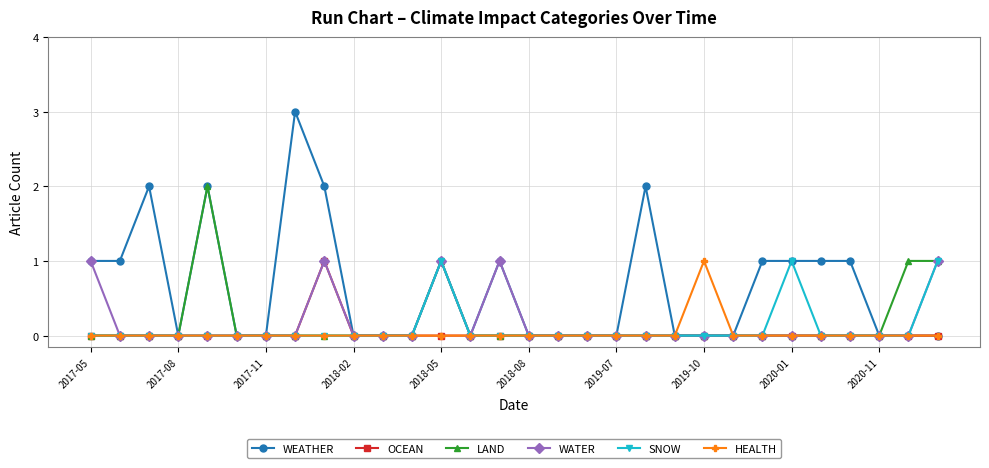

True or false: OCEAN has more than 0 points higher than both neighbors.

True